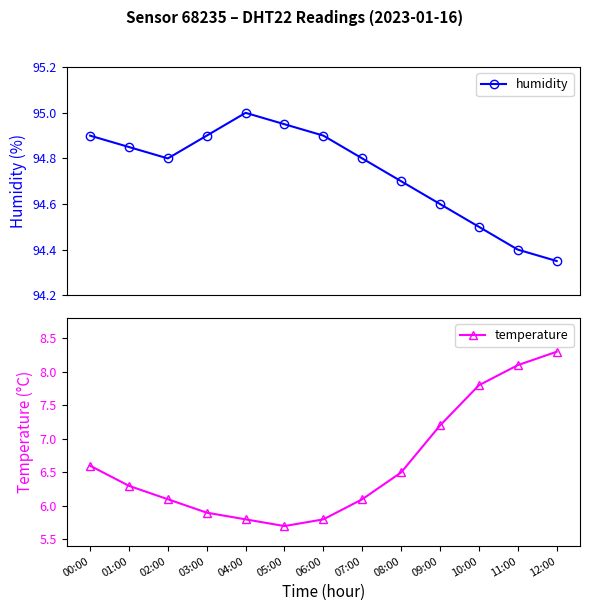

Reading left to right, transcribe all the data shown in this chart.

humidity: 94.9	94.8	94.8	94.9	95.0	95.0	94.9	94.8	94.7	94.6	94.5	94.4	94.3
temperature: 6.6	6.3	6.1	5.9	5.8	5.7	5.8	6.1	6.5	7.2	7.8	8.1	8.3